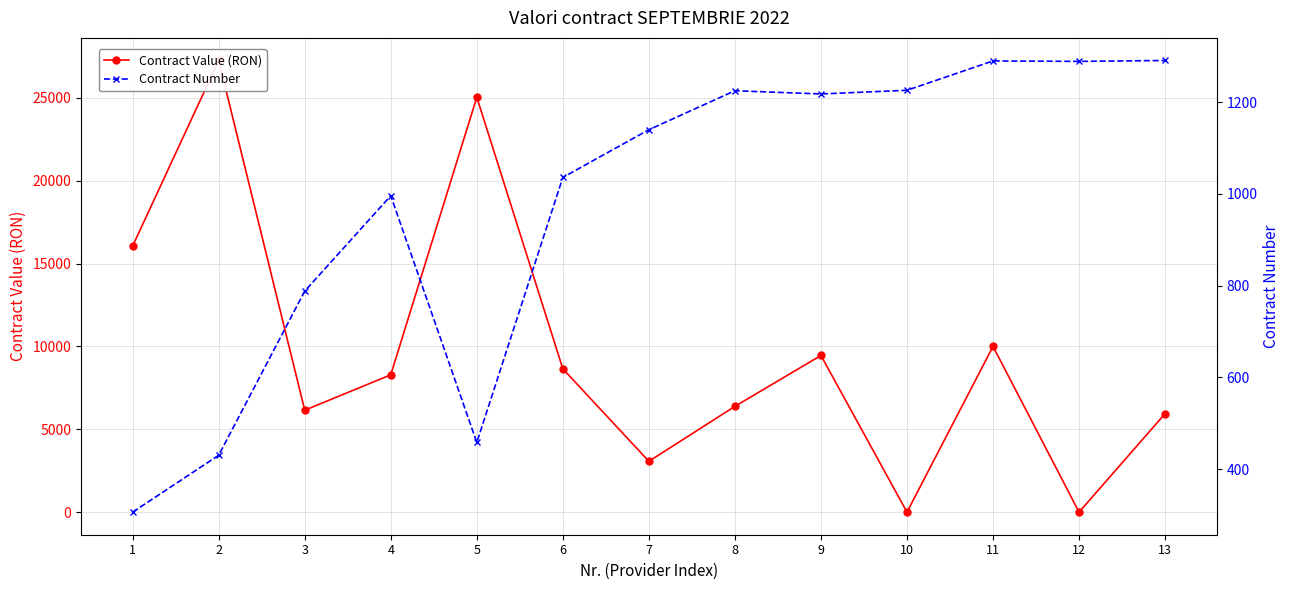

Which has a higher value, 7 or 9?

9